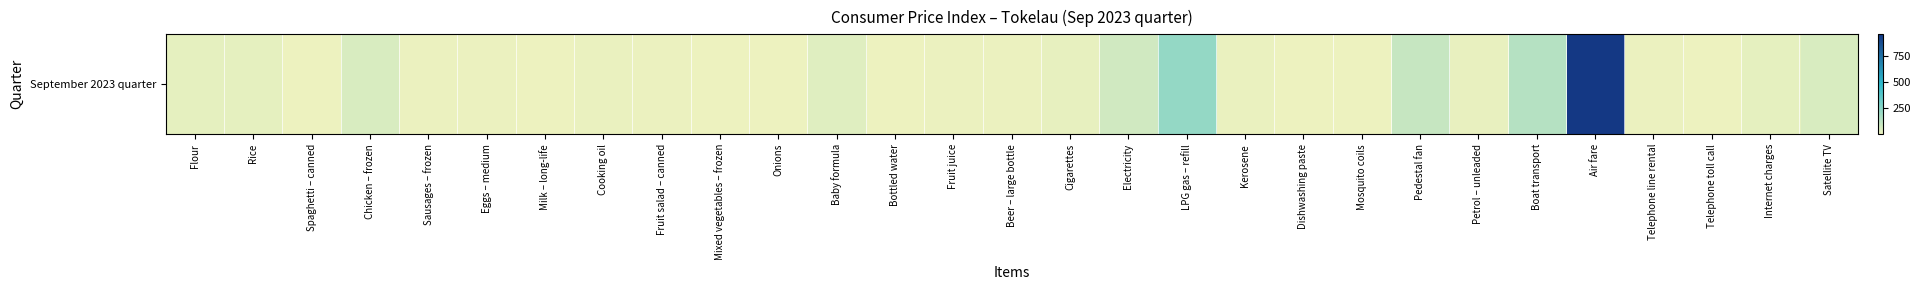

The chart shows a value of 3.7 at Mixed vegetables – frozen. True or false?

True